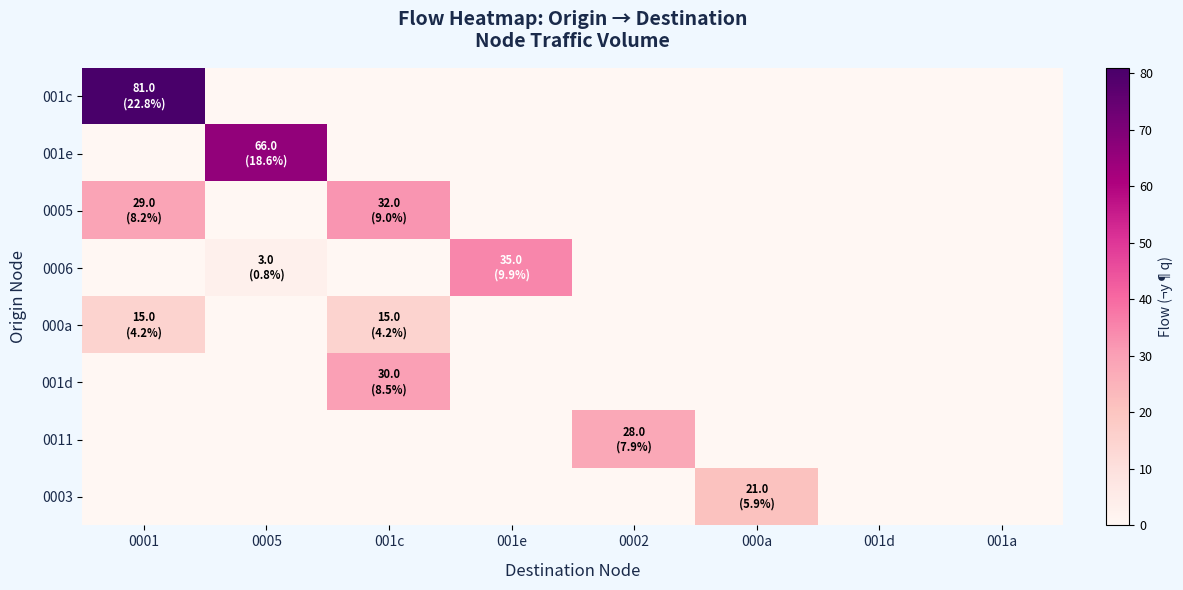

Between 001c and 0002, which series saw the biggest shift?

0005